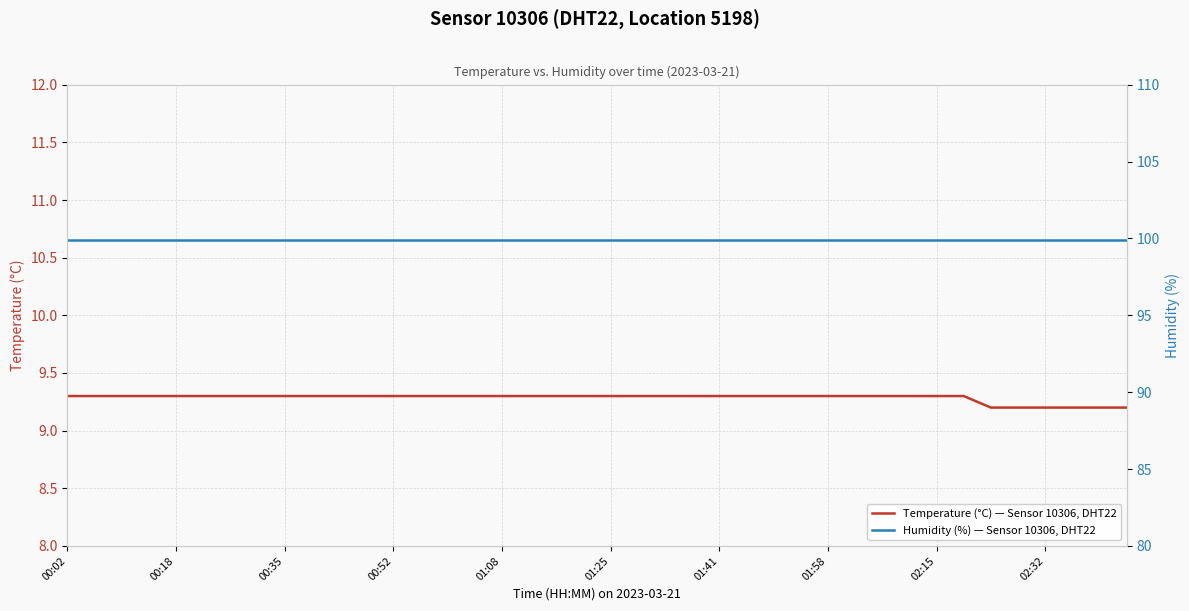

How many lines are shown in the chart?

2